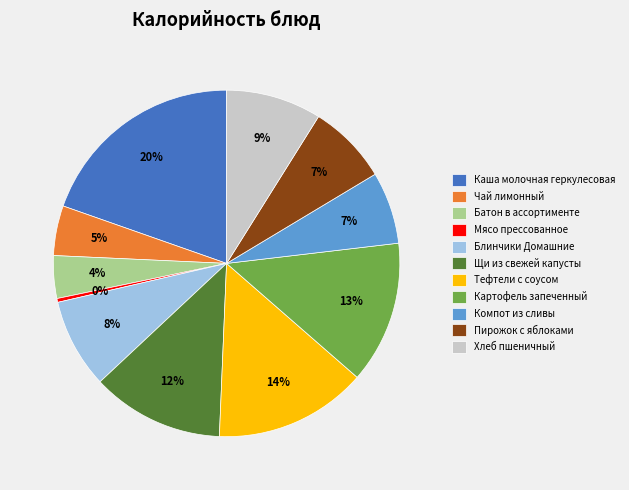

Which category has the smallest portion of the pie?

Мясо прессованное